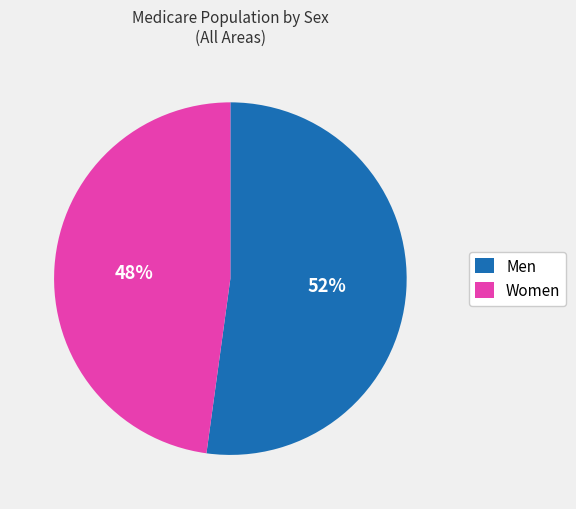

Do Women and Men together represent more than half of the pie?

Yes